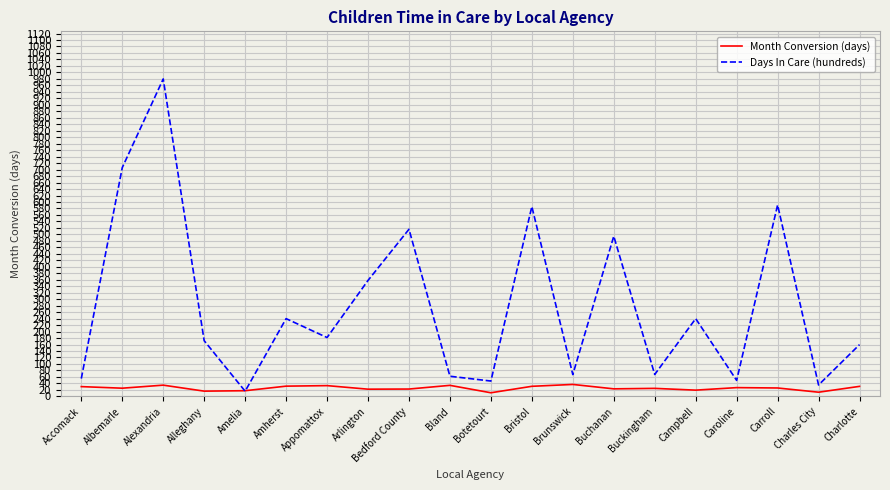

At which category is the sum across all series the highest?

Alexandria